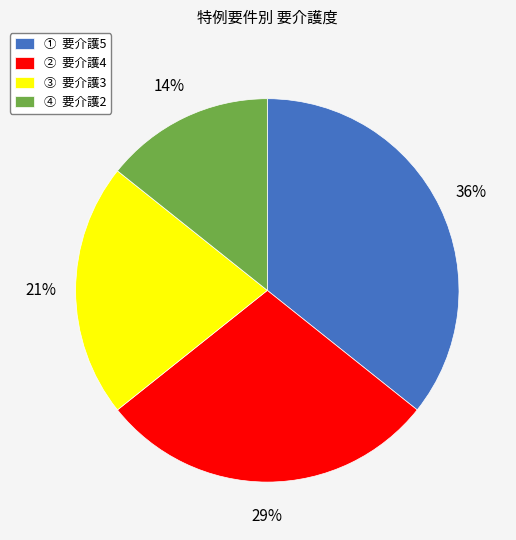

Count the number of slices in the pie.

4